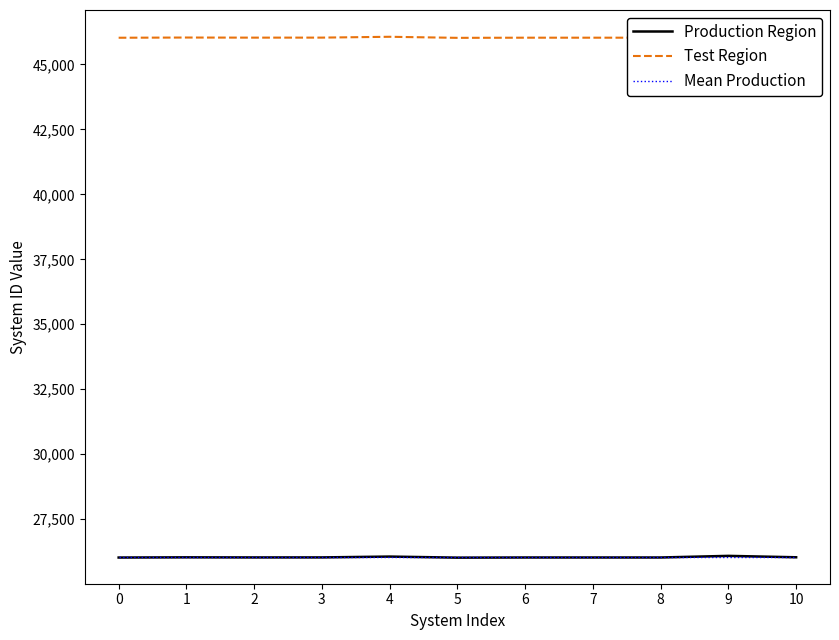

True or false: Test Region and Production Region intersect in this chart.

False